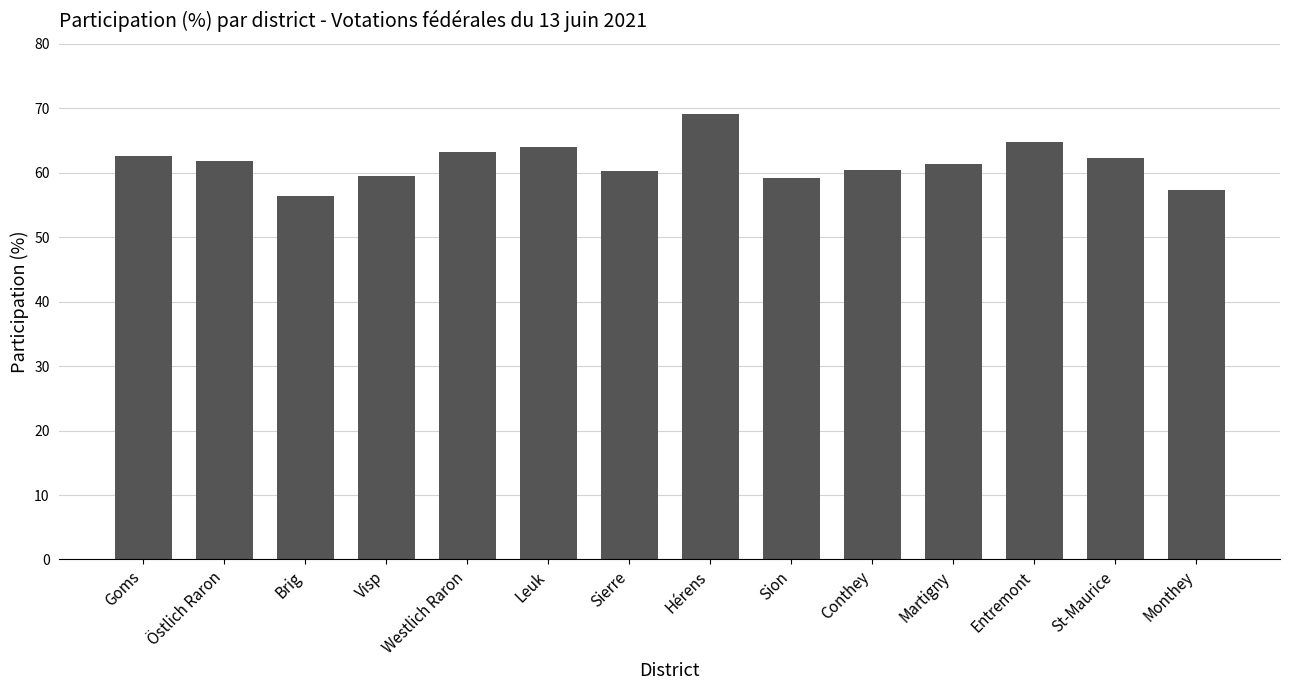

What is the approximate value at Sierre?

60.3